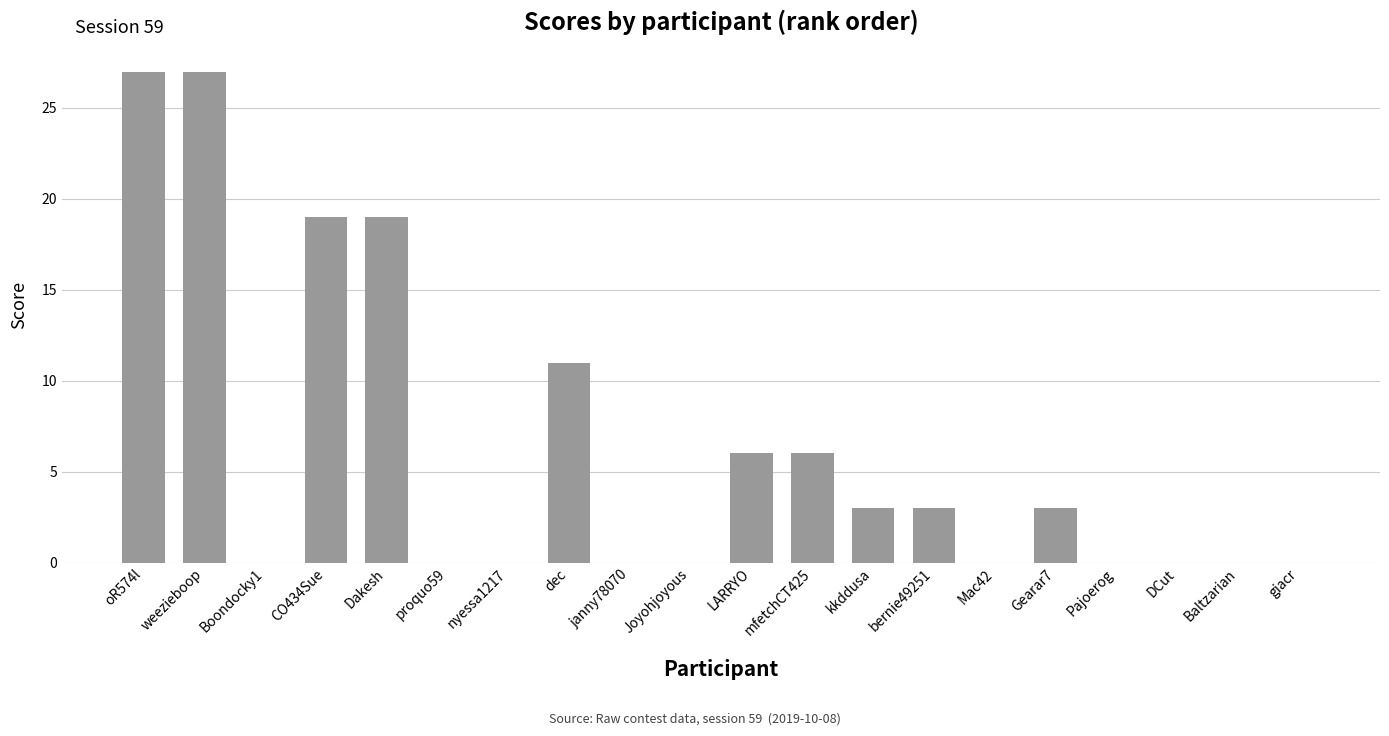

Reading left to right, extract all data points from this chart.

27	27	0	19	19	0	0	11	0	0	6	6	3	3	0	3	0	0	0	0